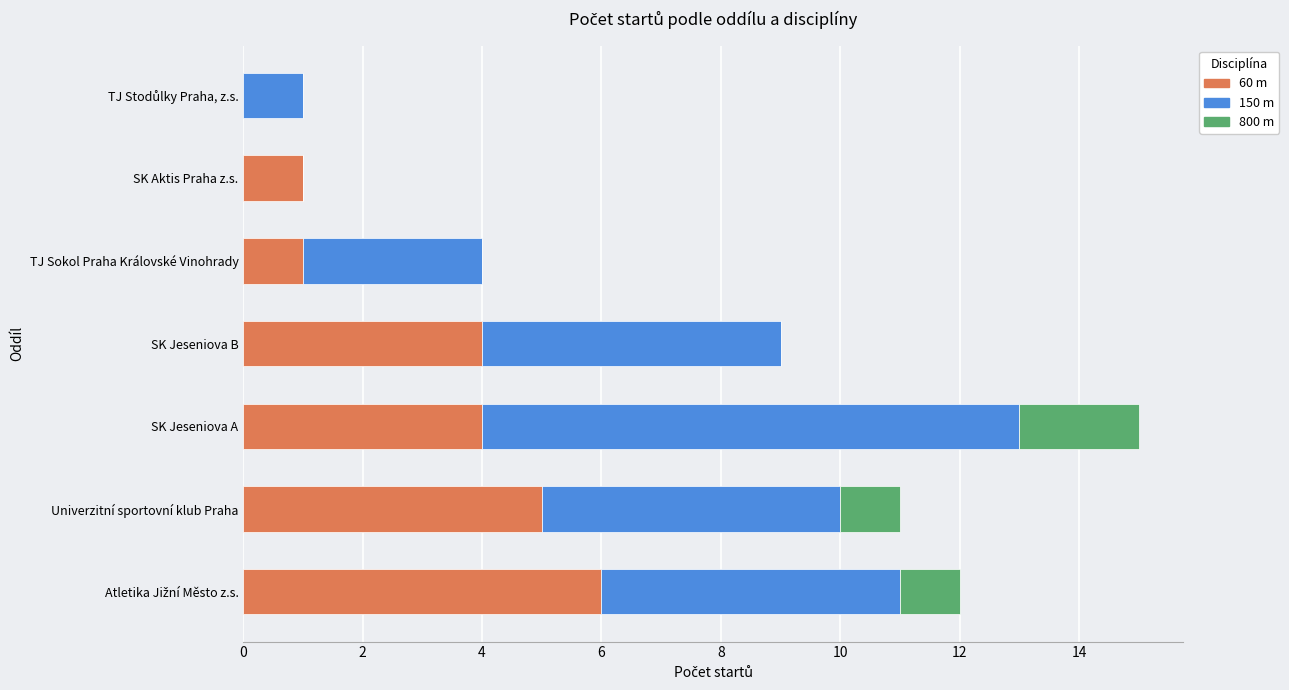

At which category is the sum across all series the highest?

SK Jeseniova A